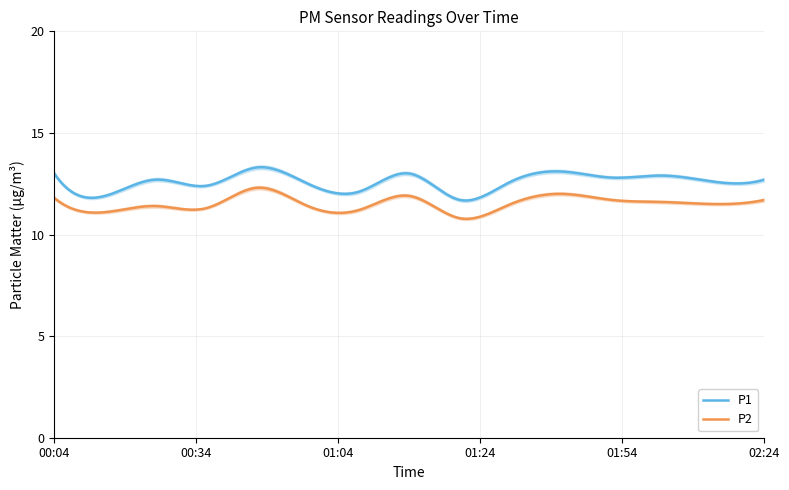

What is the sum of the P1 values at 01:44 and 02:14?

25.7